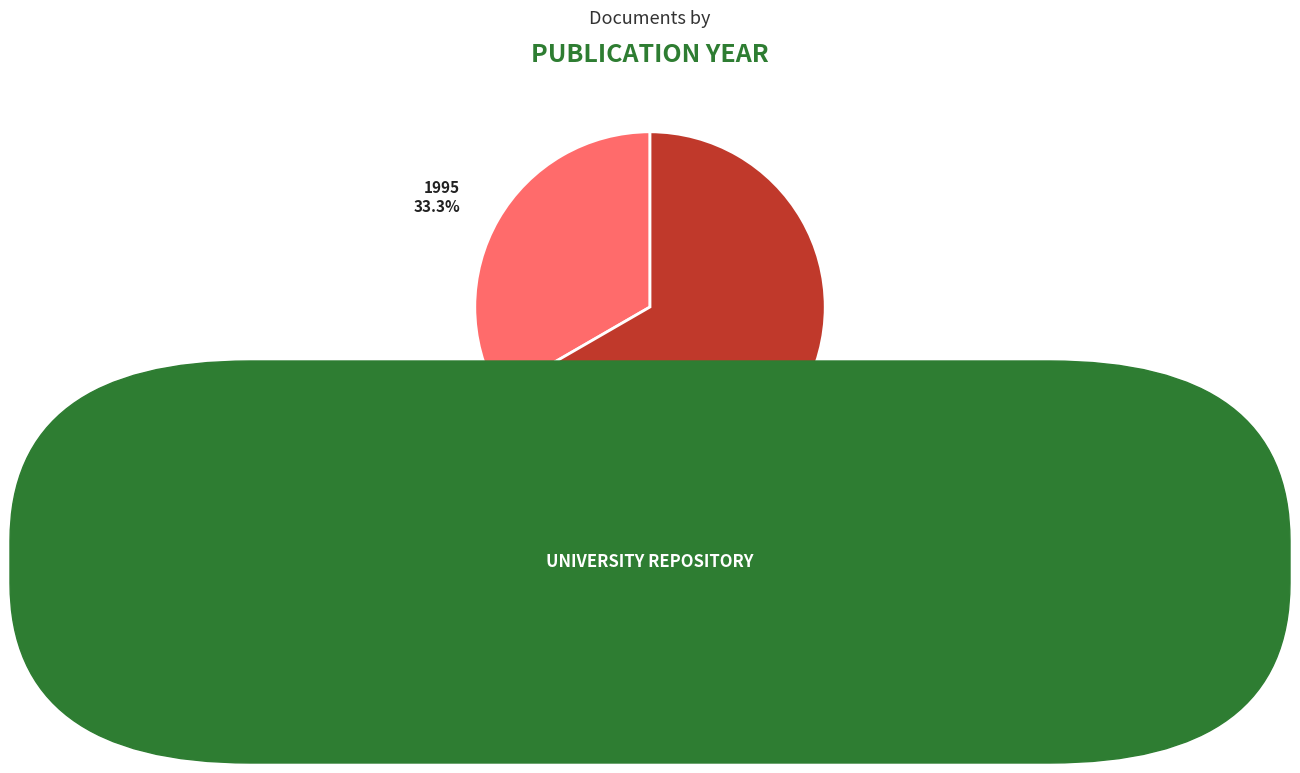

To the nearest percent, what is the average slice percentage?

50%